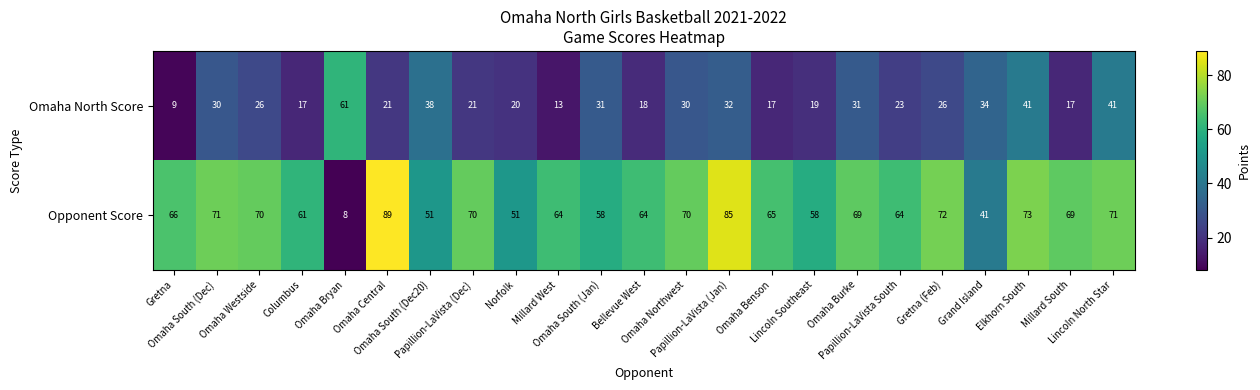

What is the greatest value displayed?

89